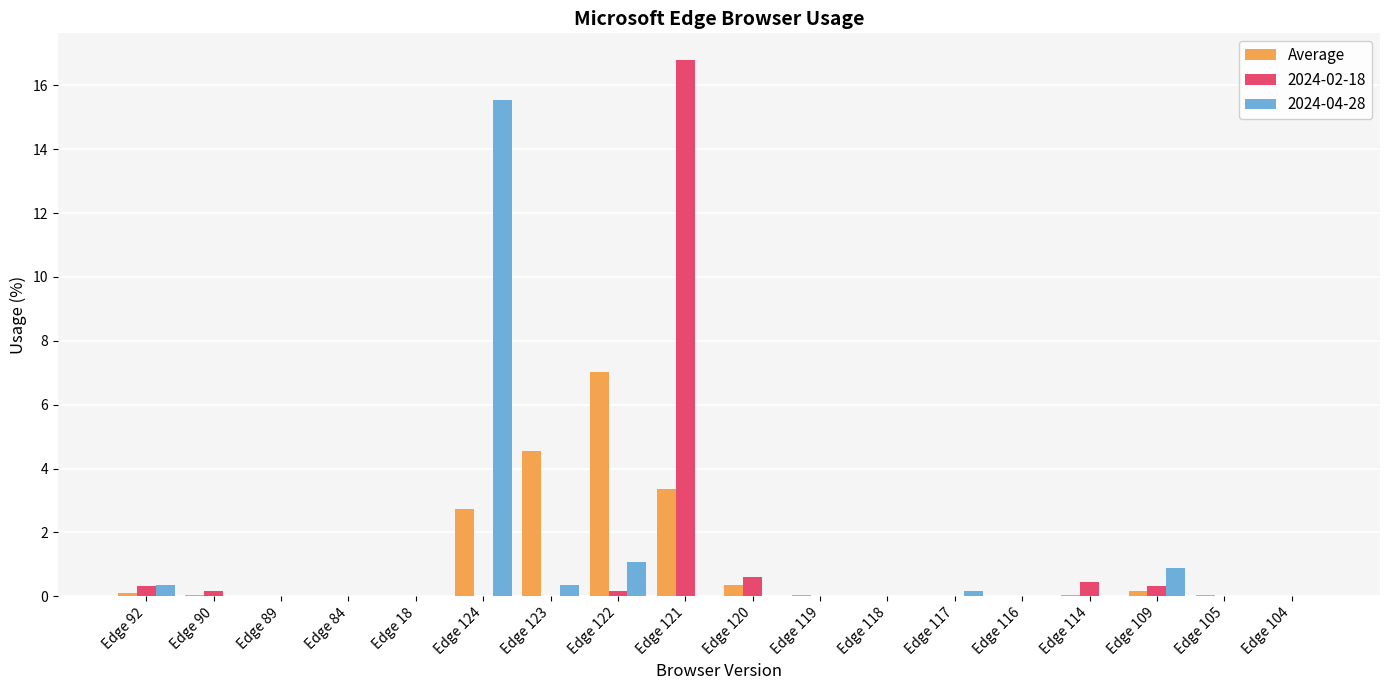

At which category does the chart reach its peak across all series?

Edge 121